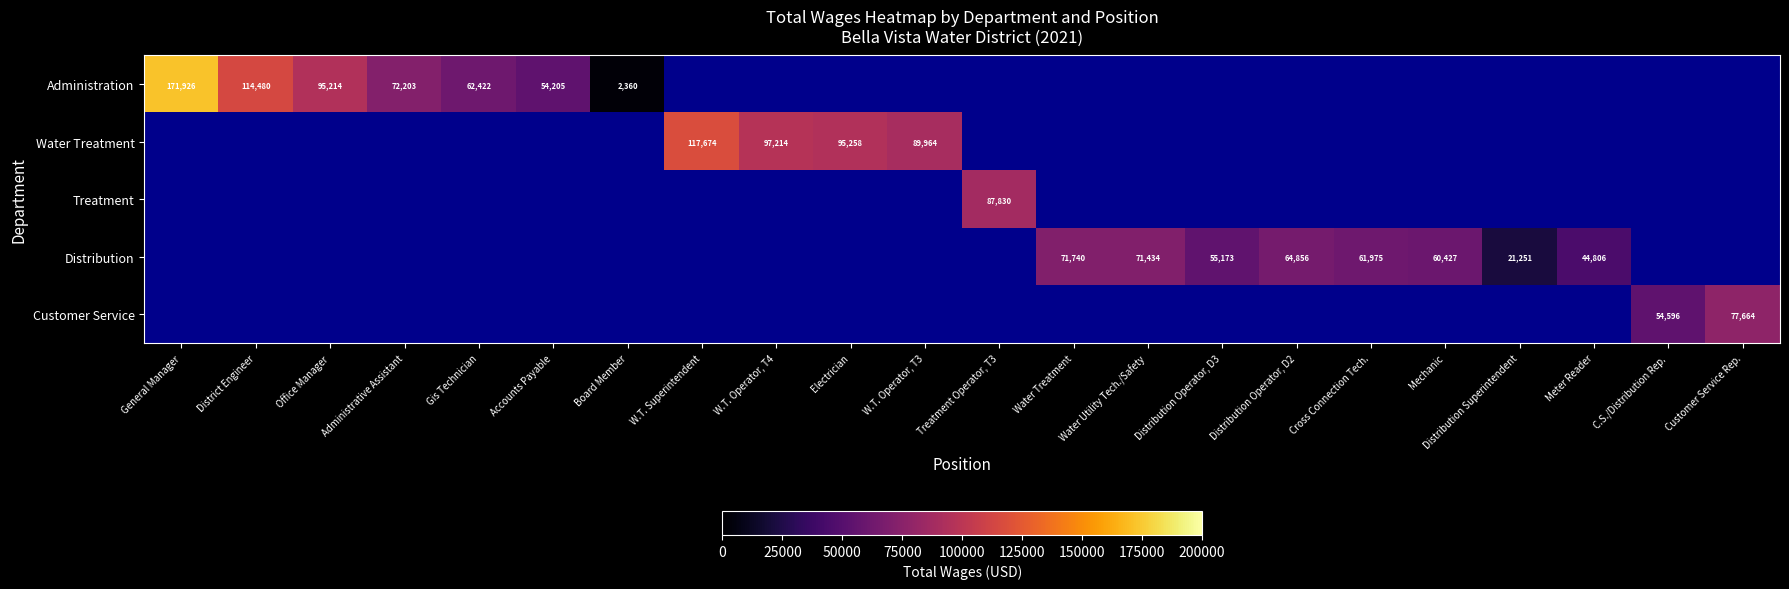

At how many categories does at least one series exceed 90530?

6